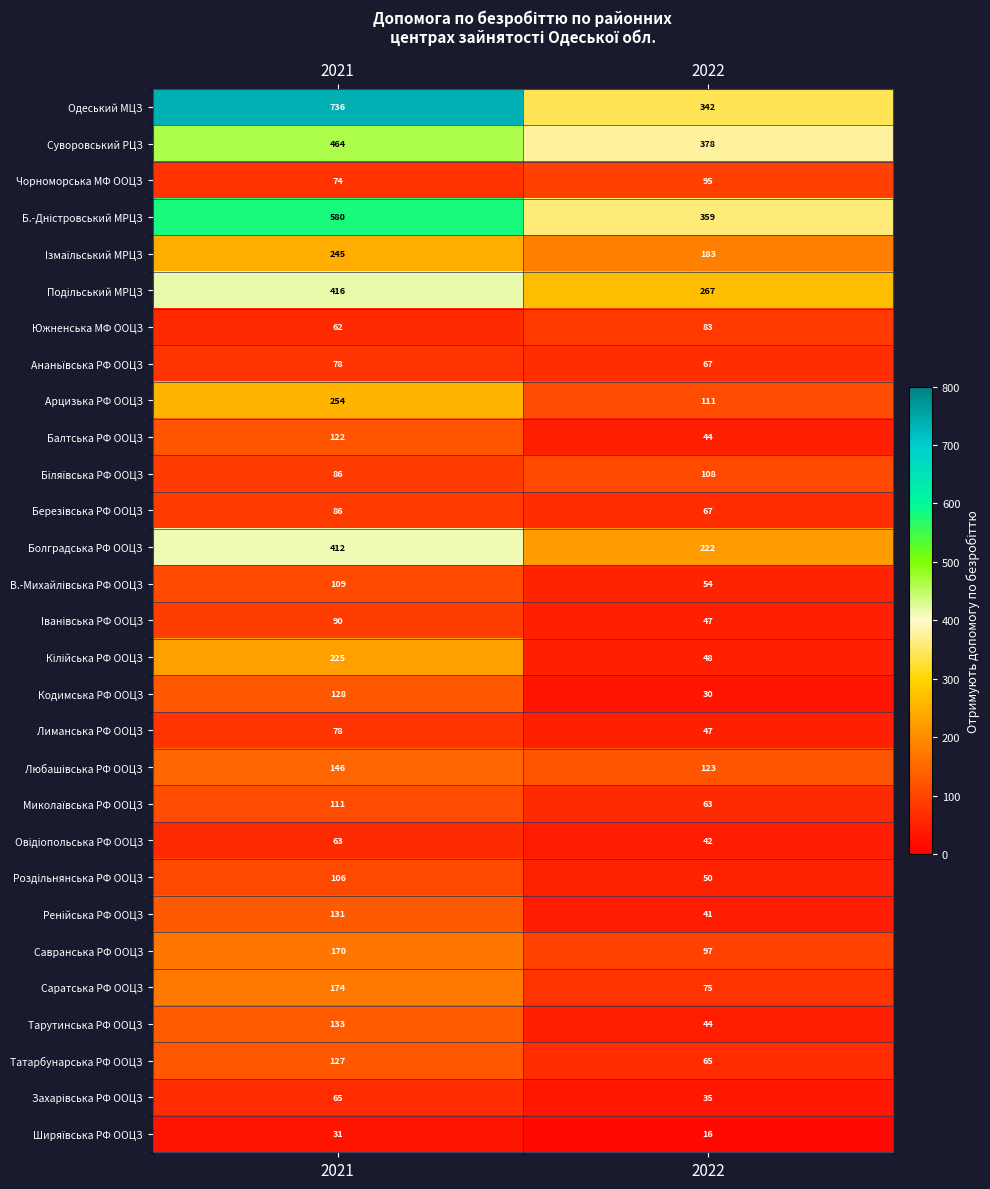

At which category is the sum across all series the highest?

2021